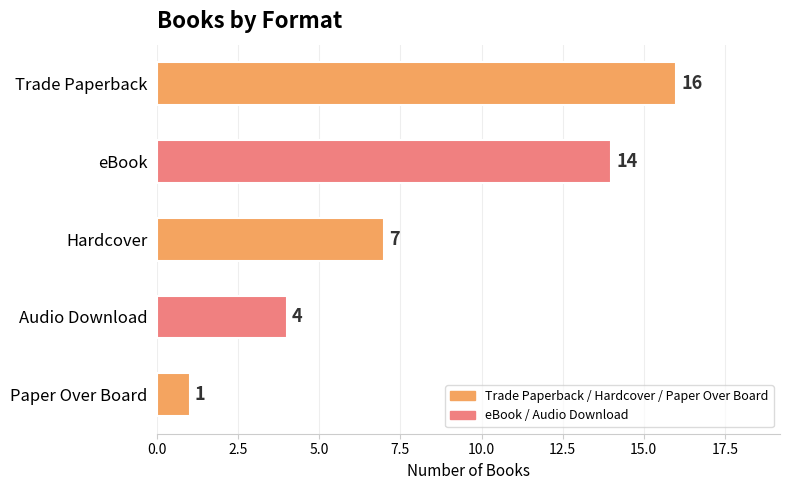

How many values are below 7?

2